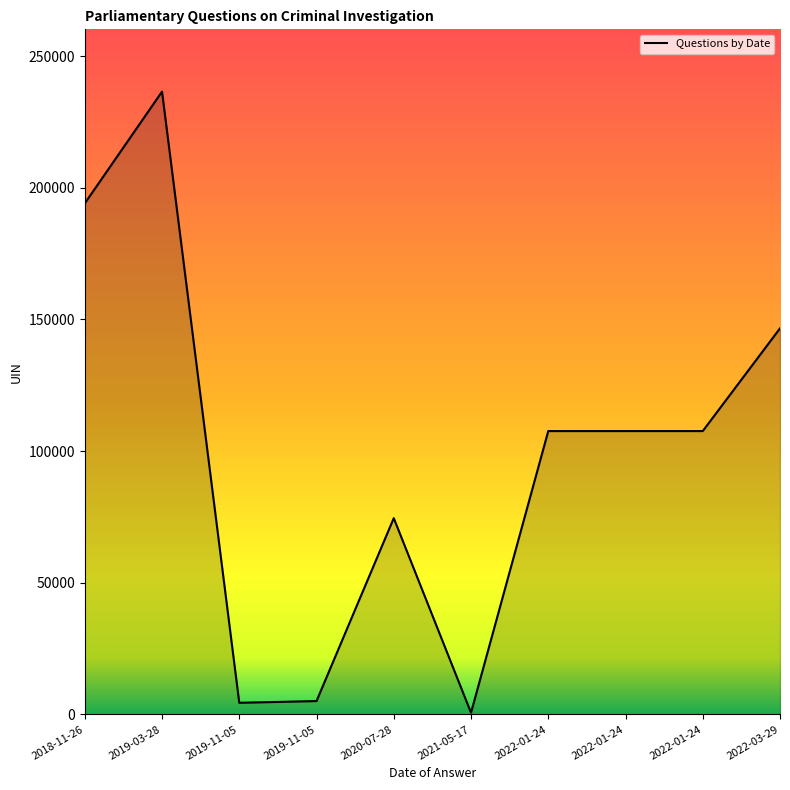

Reading left to right, list all the values displayed in this chart.

2018-11-26=194067	2019-03-28=236508	2019-11-05=4398	2019-11-05=5053	2020-07-28=74520	2021-05-17=613	2022-01-24=107591	2022-01-24=107592	2022-01-24=107593	2022-03-29=146598